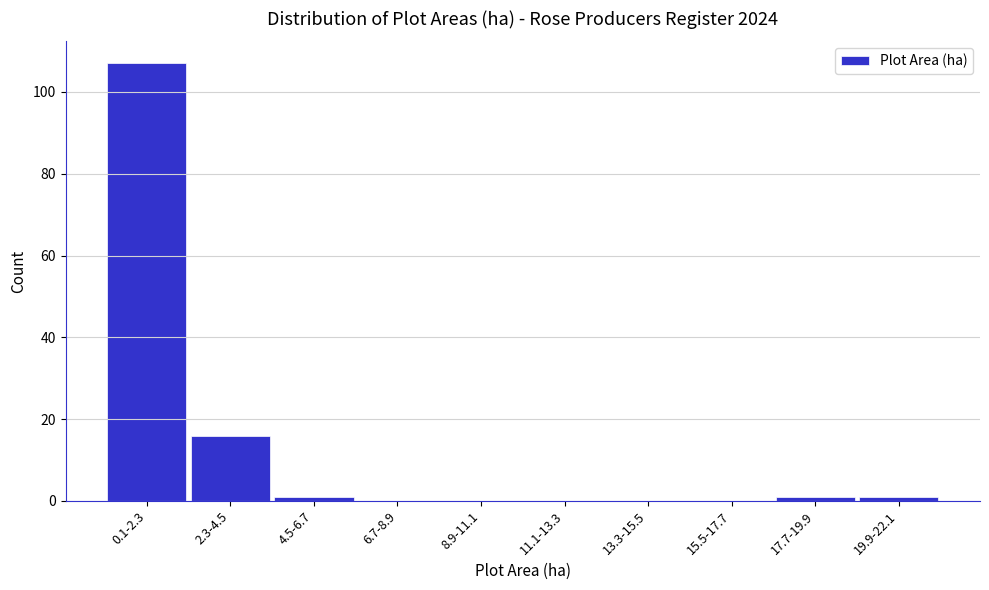

Reading left to right, what are all the values shown in this chart?

0.1-2.3=107	2.3-4.5=16	4.5-6.7=1	6.7-8.9=0	8.9-11.1=0	11.1-13.3=0	13.3-15.5=0	15.5-17.7=0	17.7-19.9=1	19.9-22.1=1